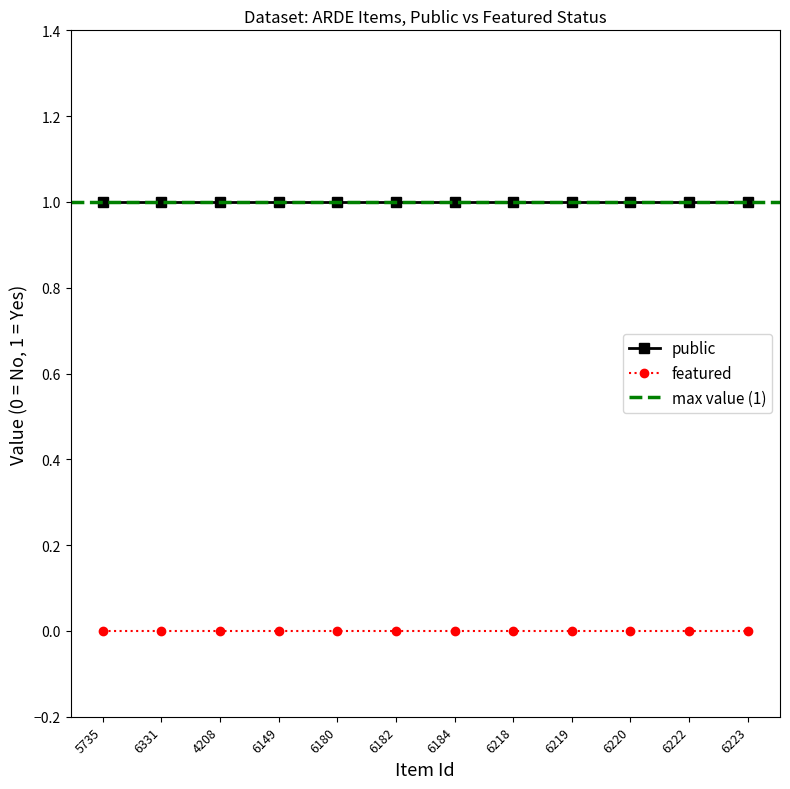

Is the value of public at 6182 greater than the value of featured at 5735?

Yes